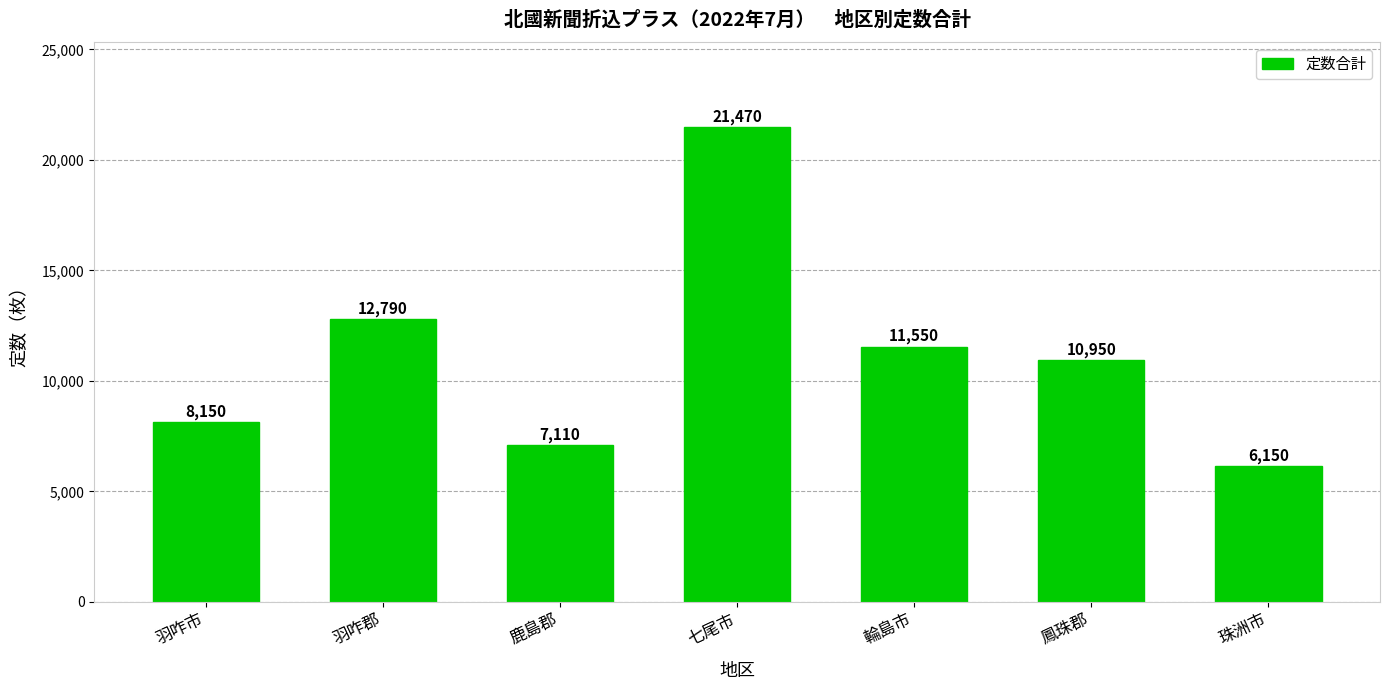

The value at 七尾市 is 8743. True or false?

False